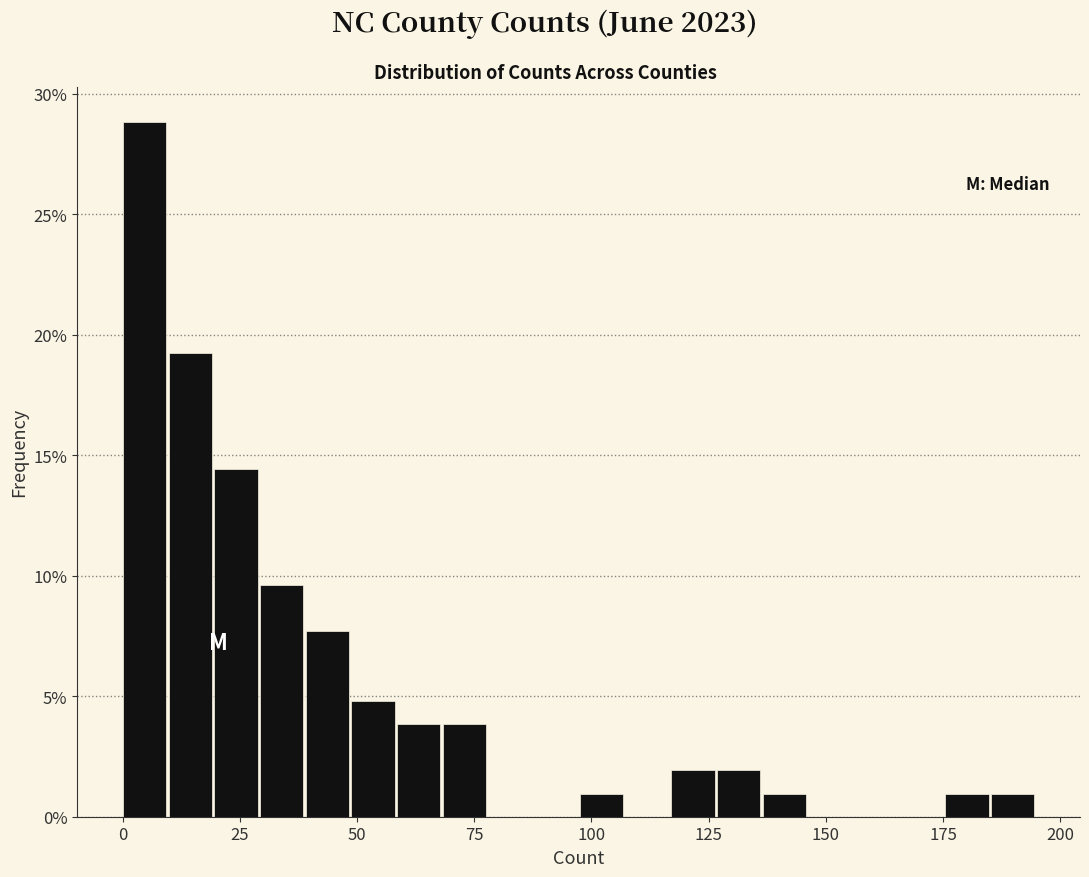

Read against the x-axis, roughly where is the centre of the tallest bar?

5